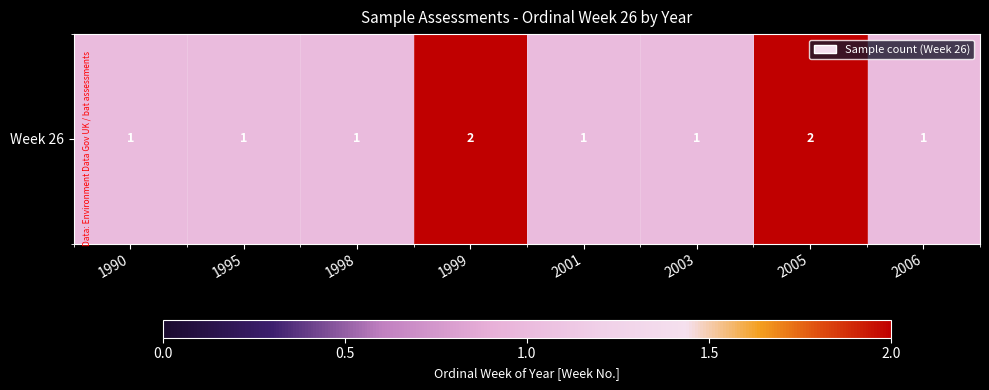

Approximately how many times larger is the value at 1995 compared to 1999?

0.5